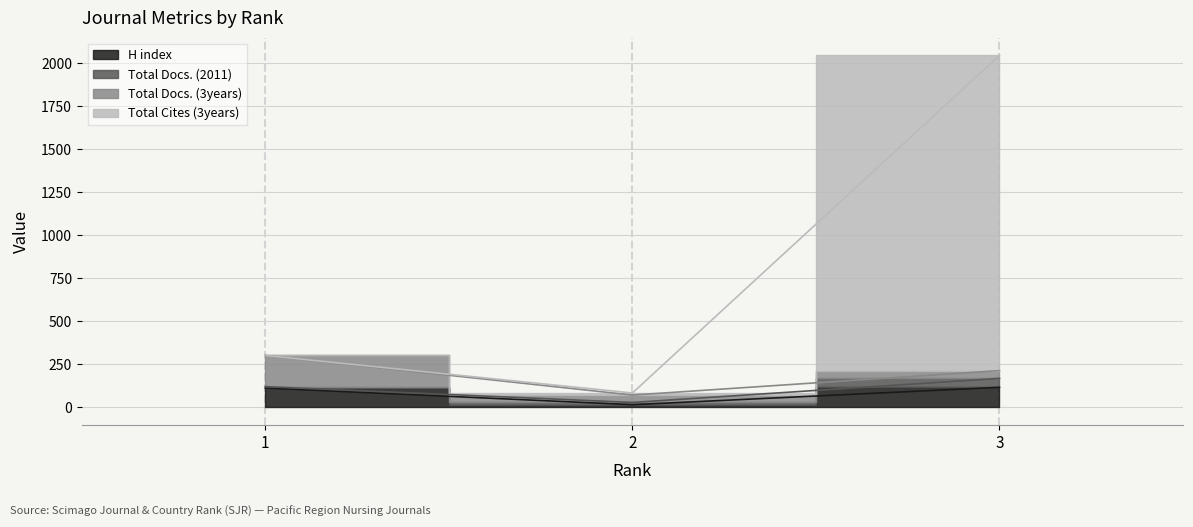

Between 1 and 2, which is larger?

1